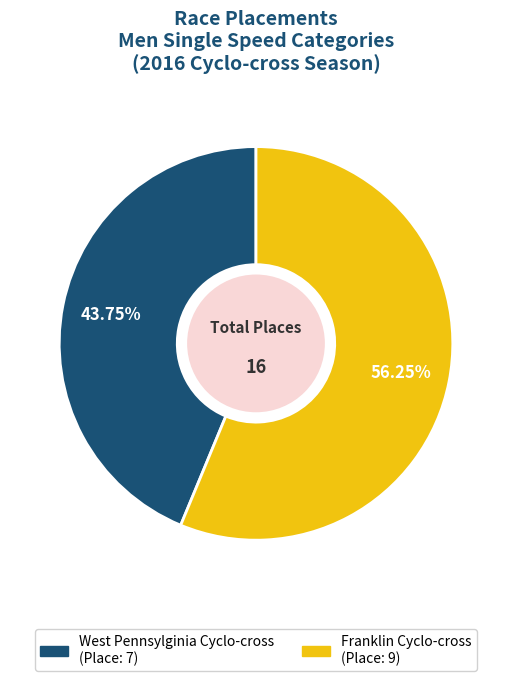

Which has a higher value, West Pennsylginia Cyclo-cross or Franklin Cyclo-cross?

Franklin Cyclo-cross